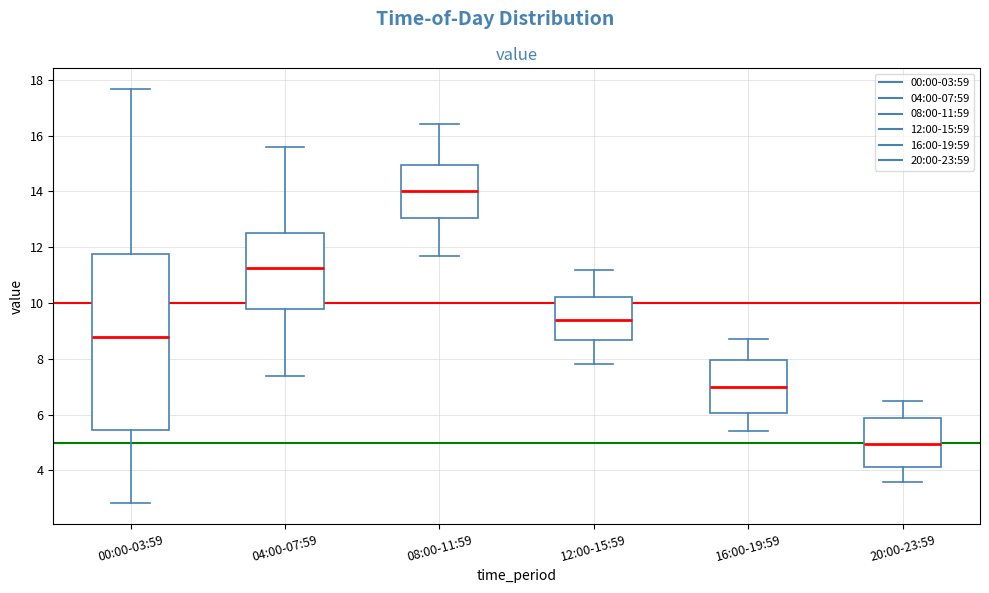

Reading left to right, read every box against the y-axis: the position of its median line, the range the box covers, and the ends of its whiskers. The values are not printed on the chart, so give them approximately, as read against the axis.

00:00-03:59: median 8.8, box 5.4 to 11.8, whiskers 2.8 to 17.6
04:00-07:59: median 11.2, box 9.8 to 12.6, whiskers 7.4 to 15.6
08:00-11:59: median 14.0, box 13.0 to 15.0, whiskers 11.8 to 16.4
12:00-15:59: median 9.4, box 8.6 to 10.2, whiskers 7.8 to 11.2
16:00-19:59: median 7.0, box 6.0 to 8.0, whiskers 5.4 to 8.8
20:00-23:59: median 5.0, box 4.2 to 5.8, whiskers 3.6 to 6.6